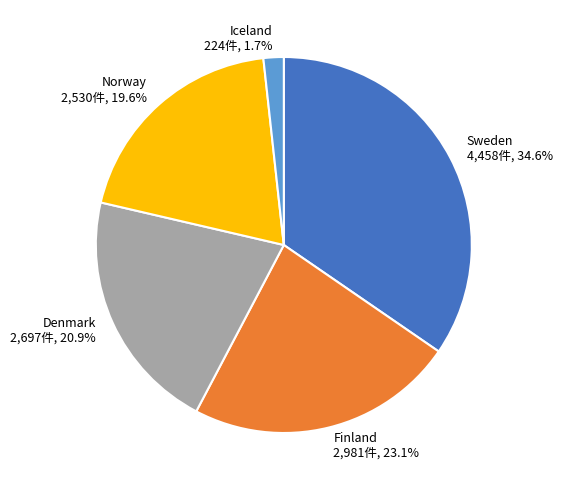

How many segments does this pie chart have?

5